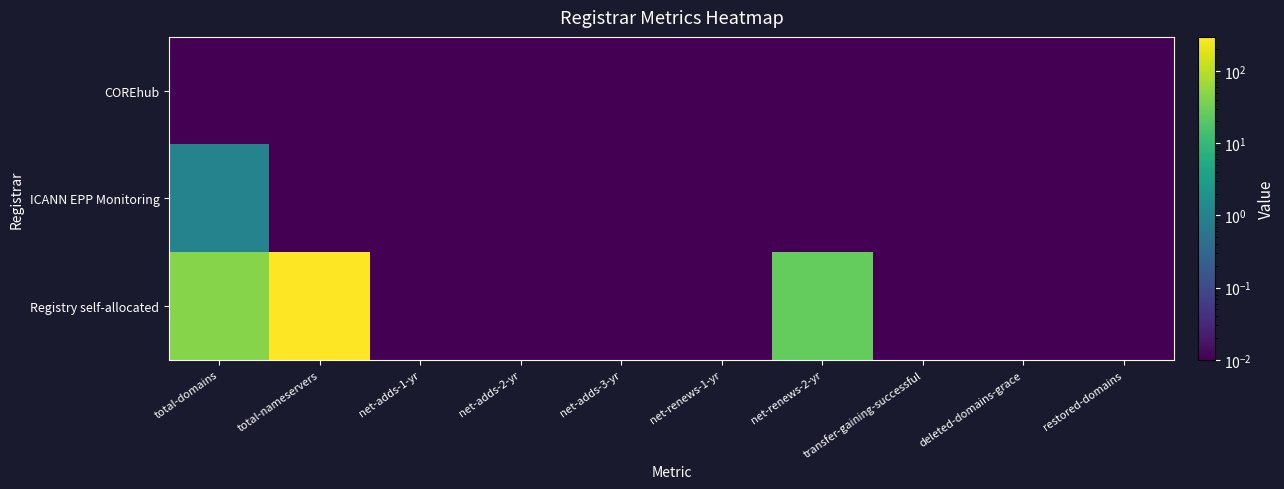

Count the number of data series in this chart.

3